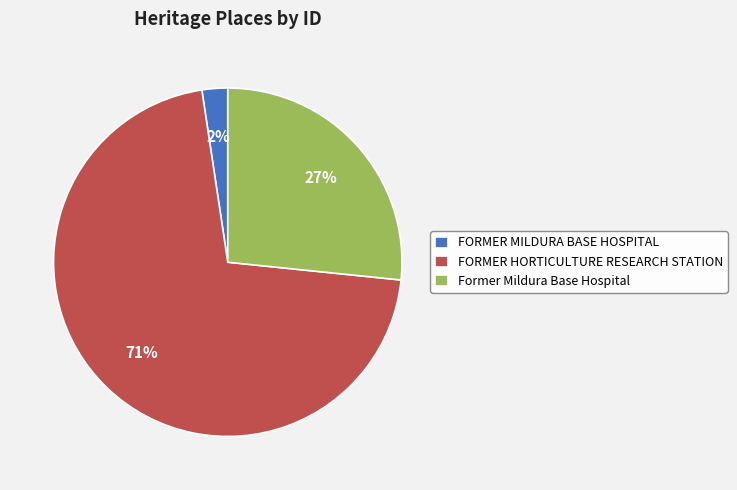

Is the sum of FORMER MILDURA BASE HOSPITAL and FORMER HORTICULTURE RESEARCH STATION greater than half?

Yes